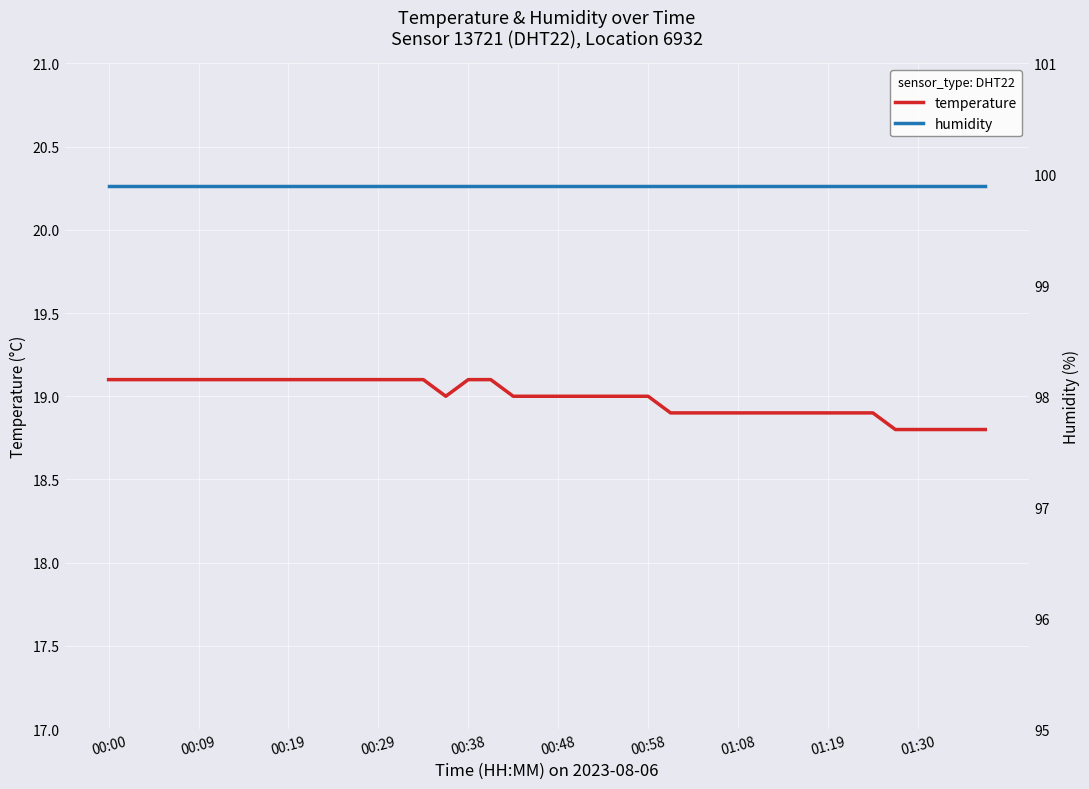

How many series are shown in this chart?

2